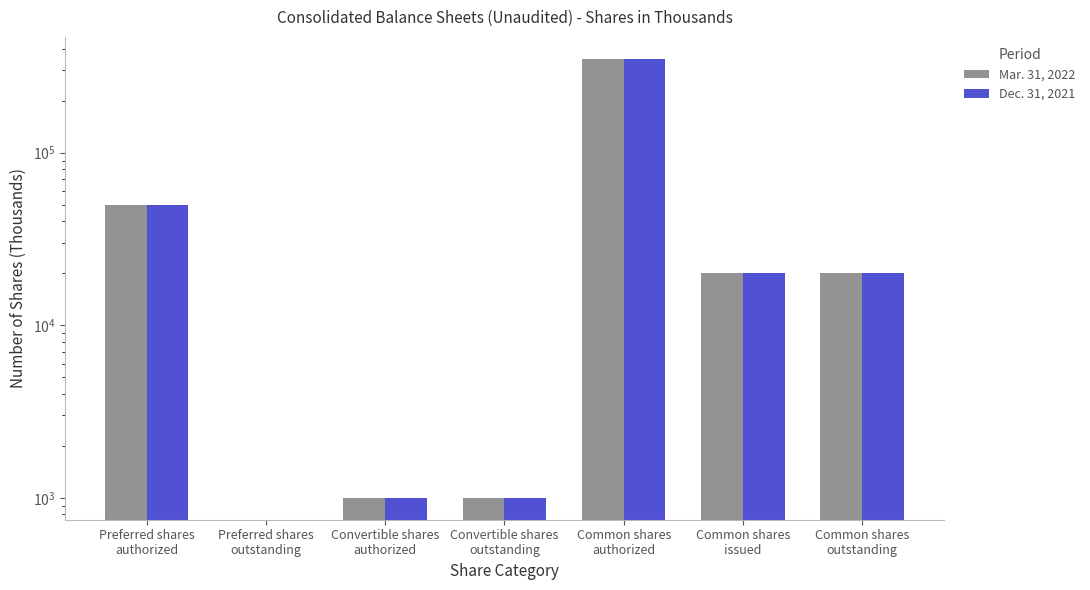

Does the chart contain any negative values?

No